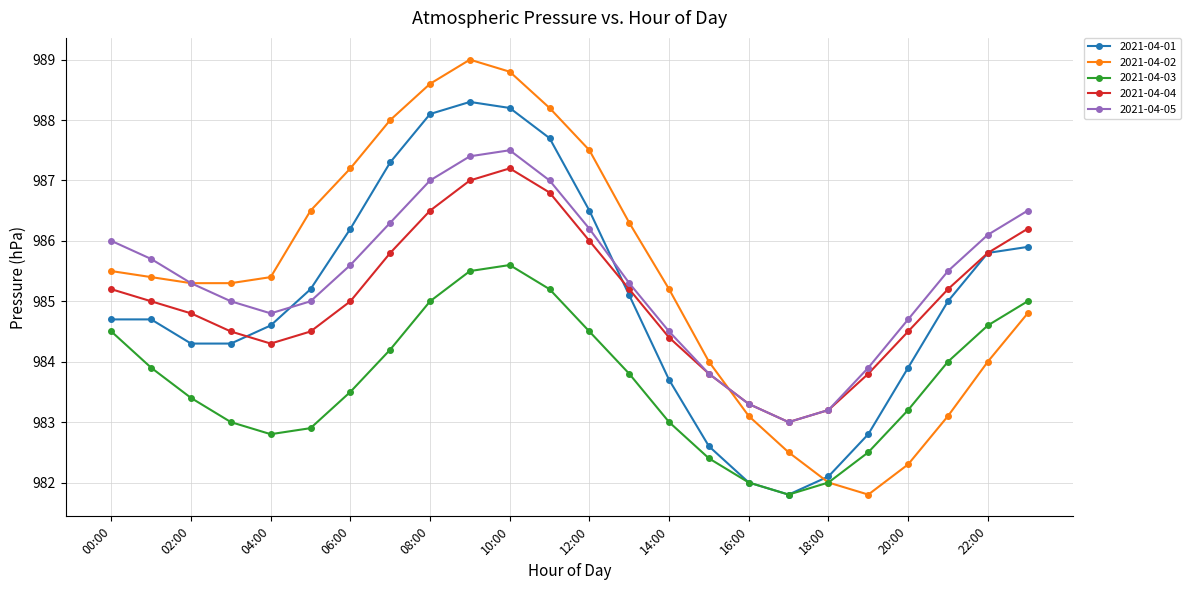

What is the value of the 2021-04-01 point at the 11th from the left?

988.2